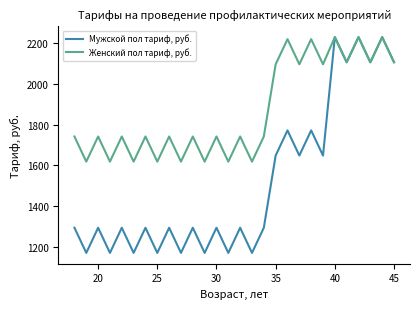

What is the sum of all Мужской пол тариф, руб. values?

42505.7